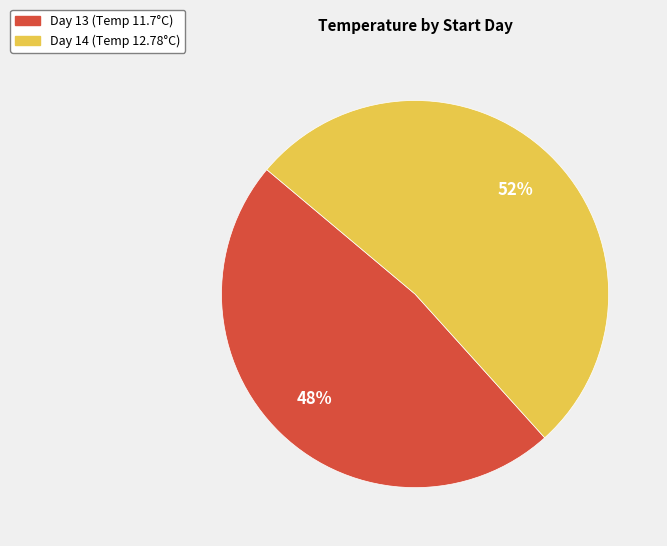

Do Day 14 (Temp 12.78°C) and Day 13 (Temp 11.7°C) together represent more than half of the pie?

Yes